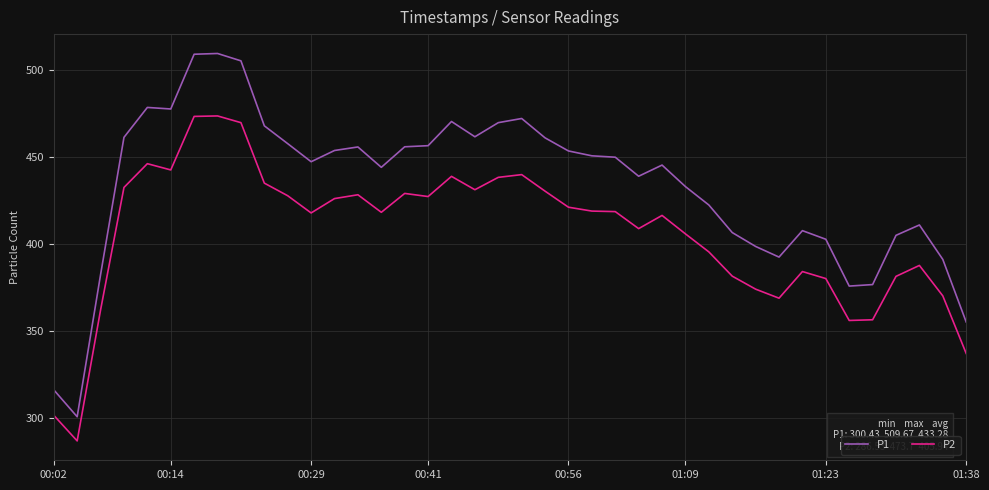

List the series in order of their overall mean, highest first.

P1, P2